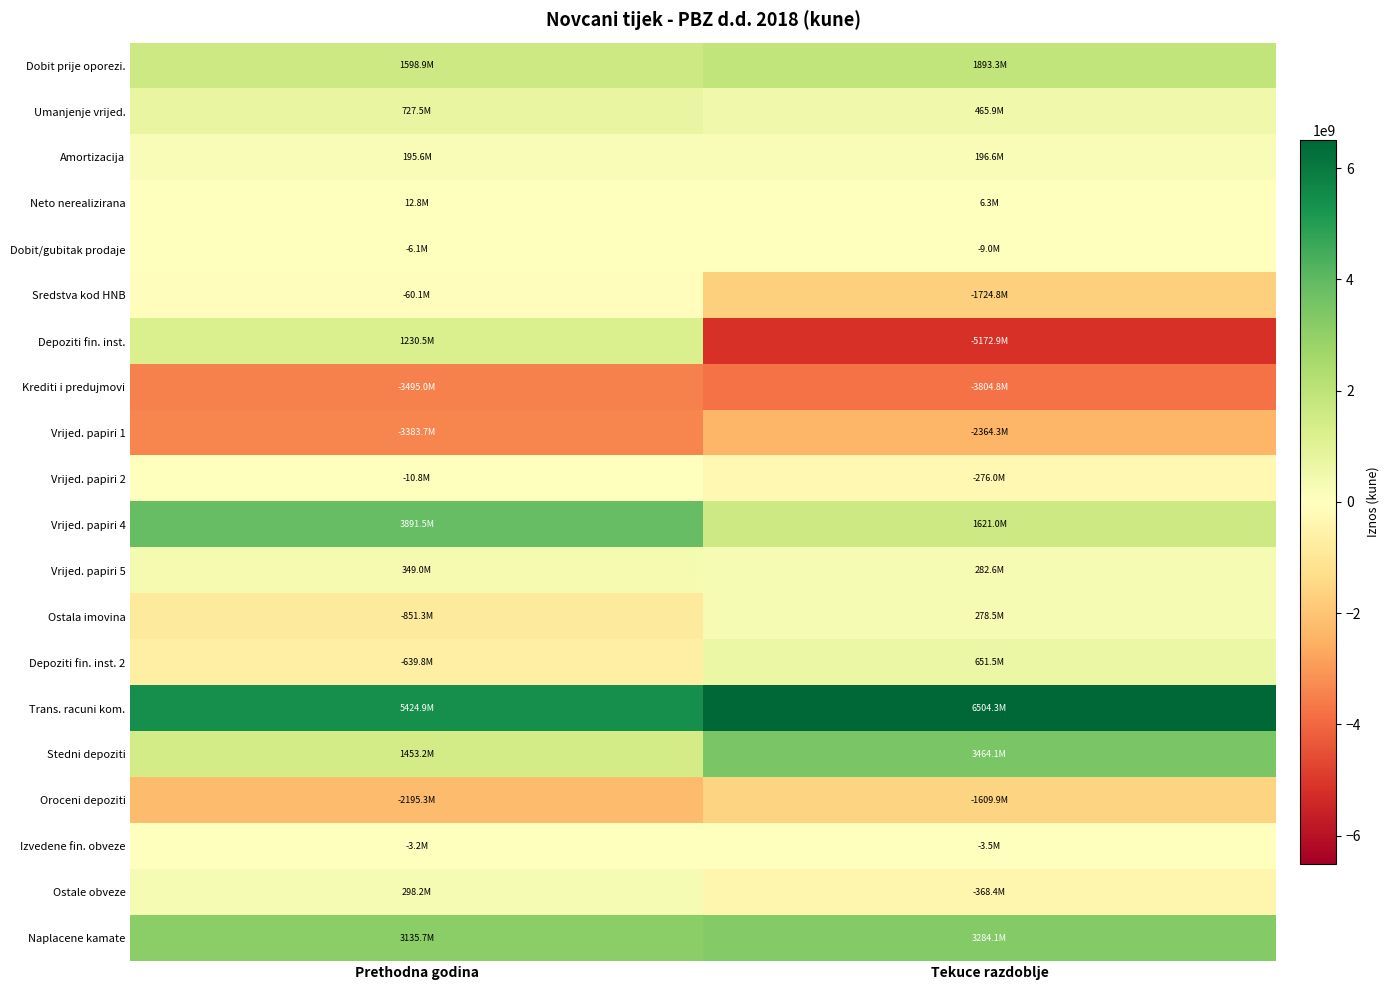

Between Prethodna godina and Tekuce razdoblje, which series saw the biggest shift?

Depoziti fin. inst.